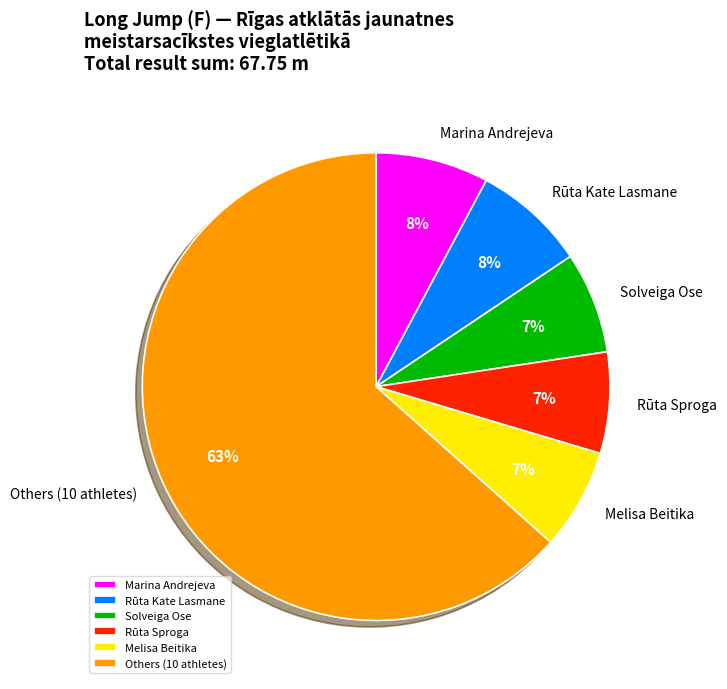

The Marina Andrejeva slice represents 8% of the pie. True or false?

True